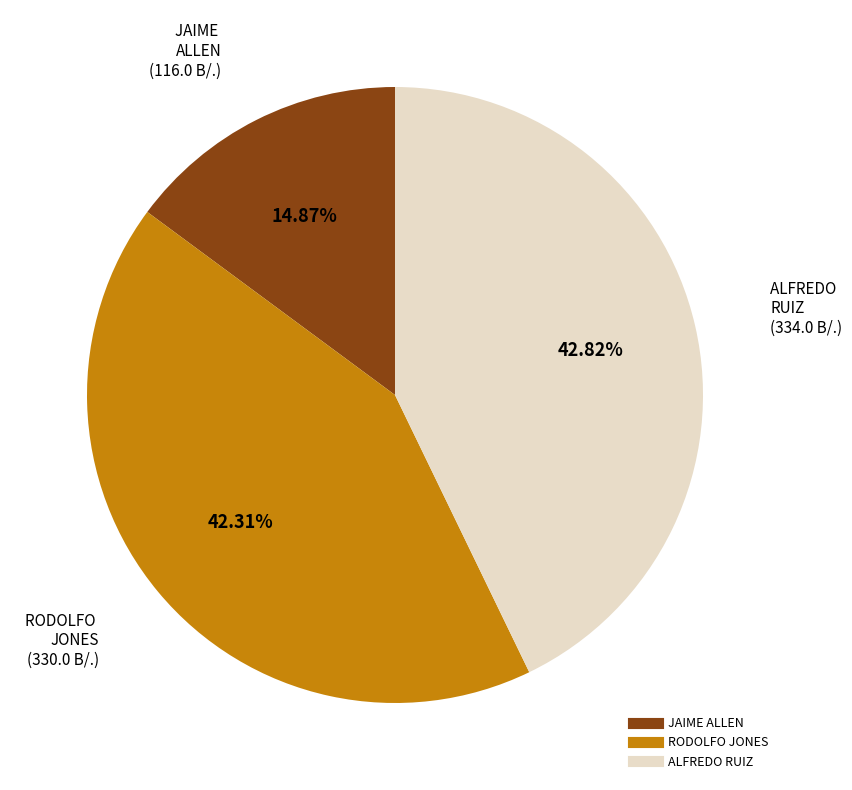

Does any single category account for the majority?

No